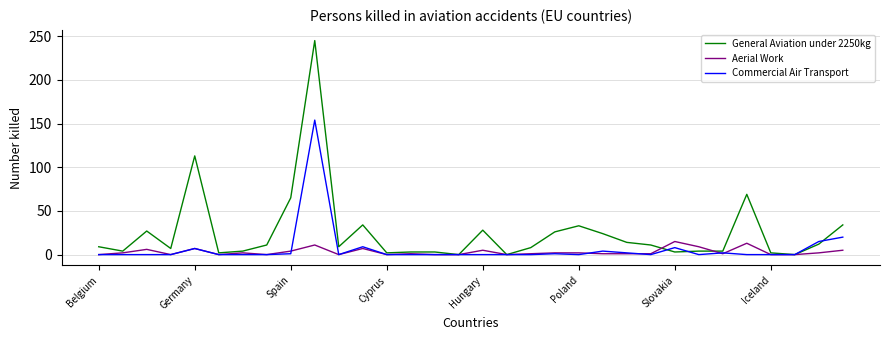

Which series has the widest spread of values?

General Aviation under 2250kg